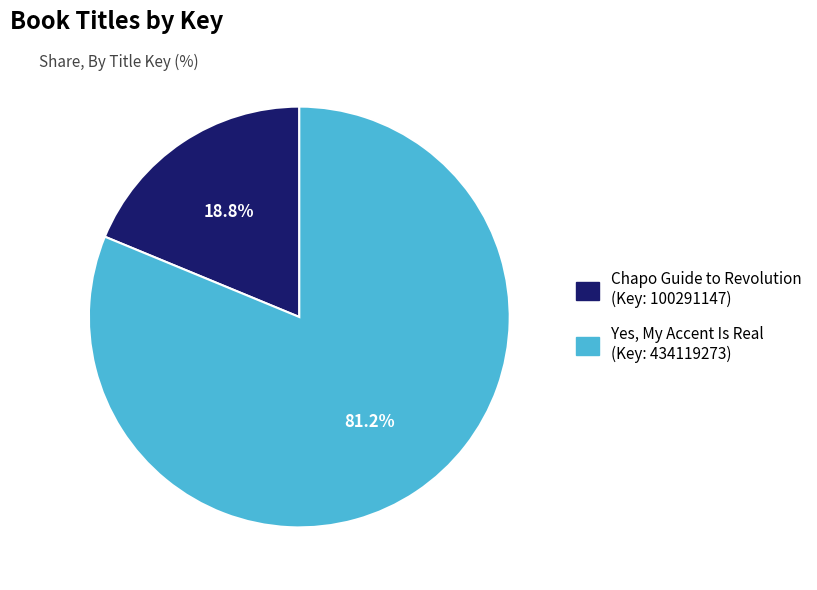

How many slices are in this pie chart?

2